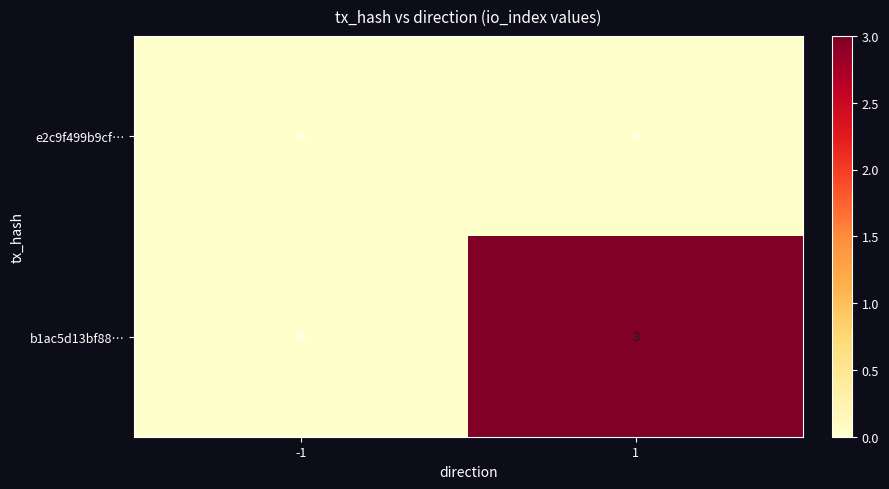

How many categories are shown in the chart?

2